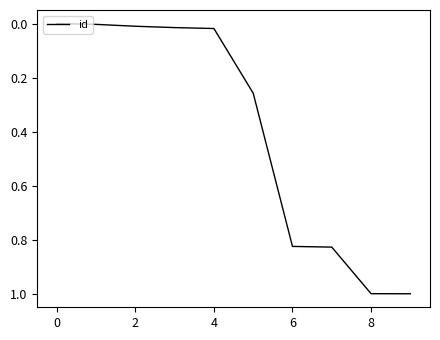

What is the maximum value shown in the chart?

1.0